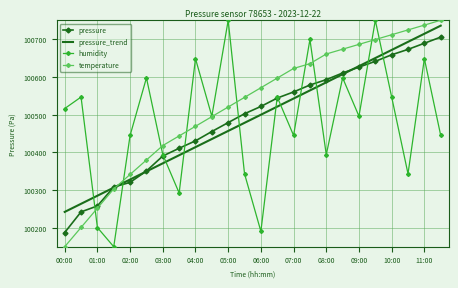

At how many categories does at least one series exceed 100592?

14